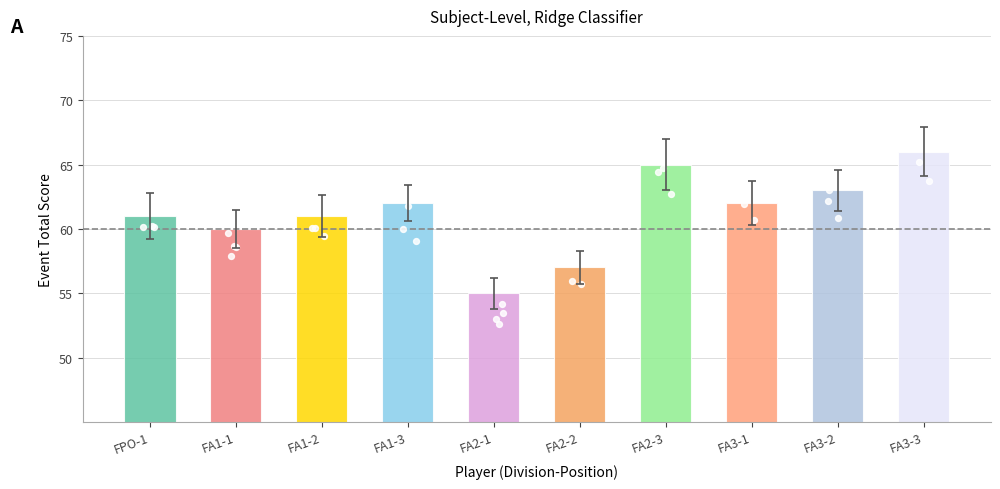

Which series contains the highest Y value?

event_relative_score